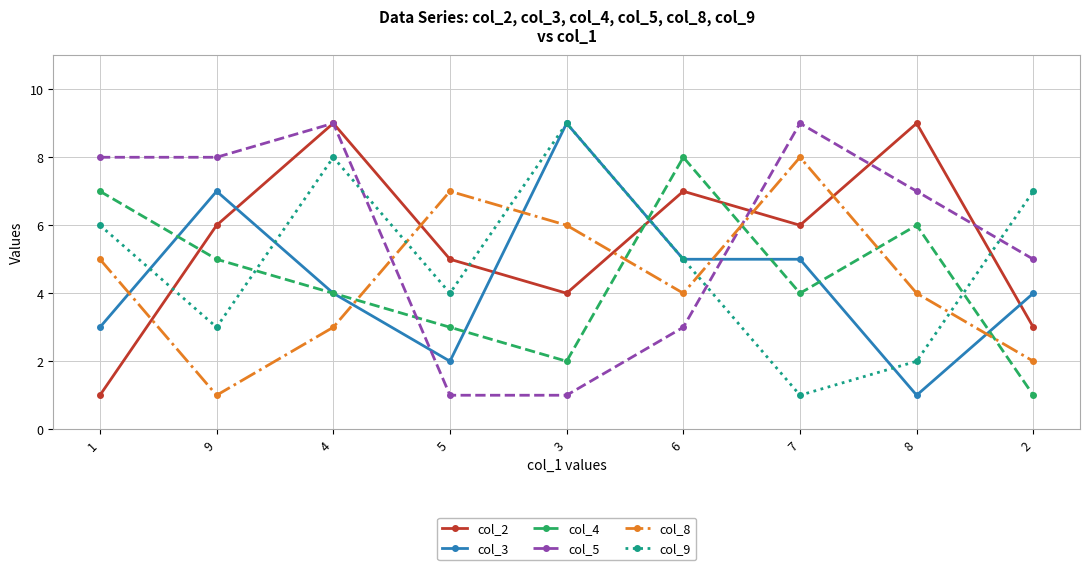

How many distinct data groups are displayed?

6